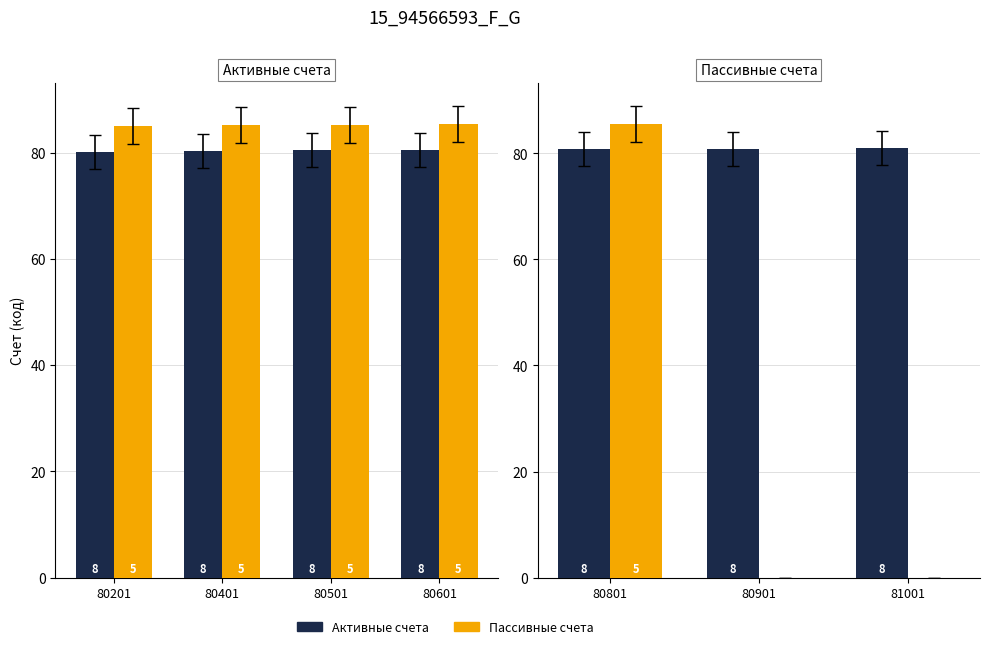

Rank the series by their average value, from highest to lowest.

Активные счета, Пассивные счета